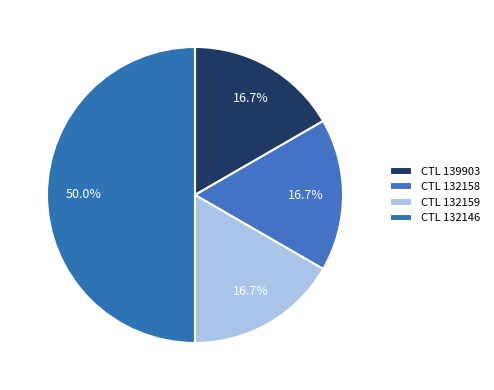

Is there any slice that represents more than half of the pie?

No